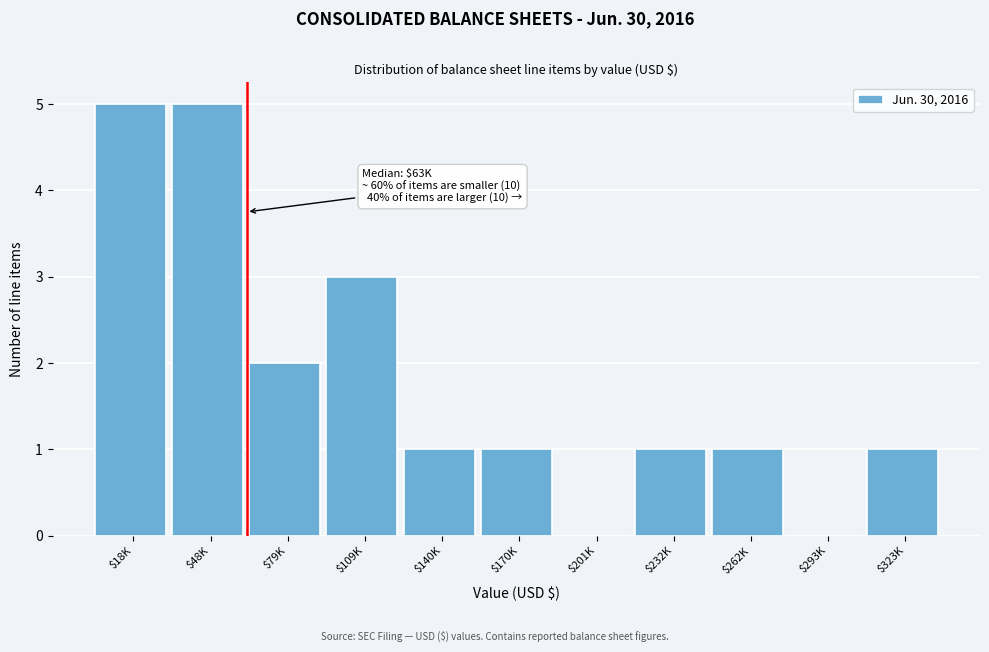

Is it true that the value at $323K is 1?

True